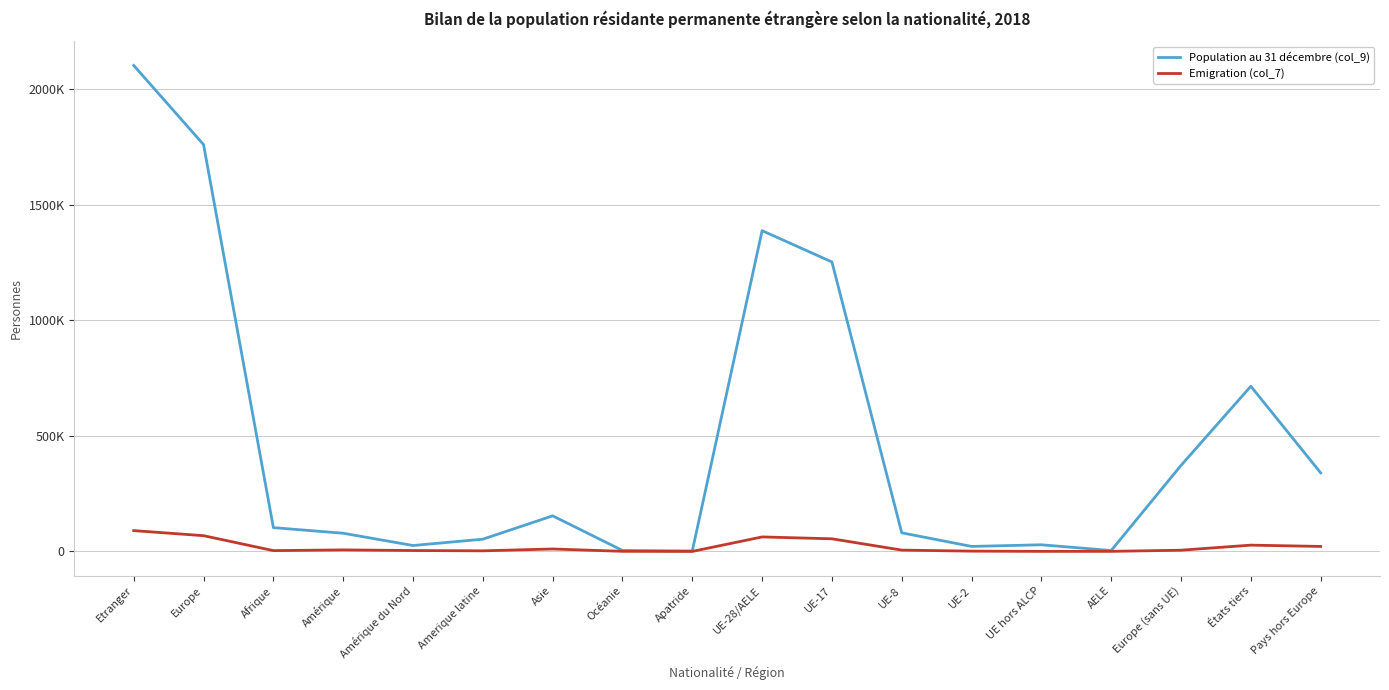

True or false: Population au 31 décembre (col_9) has a value of 1251639 at UE-17.

True